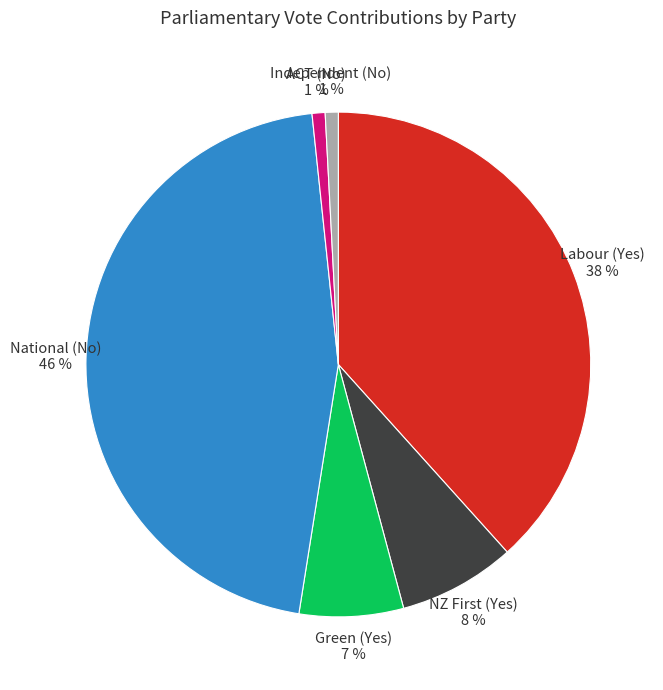

To the nearest percent, what is the average slice percentage?

17%